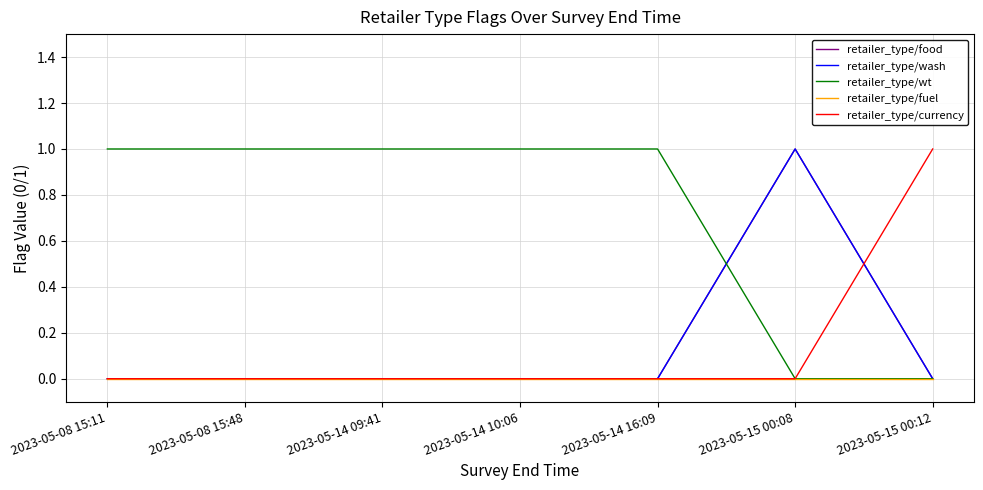

Does the chart have visible grid lines?

Yes